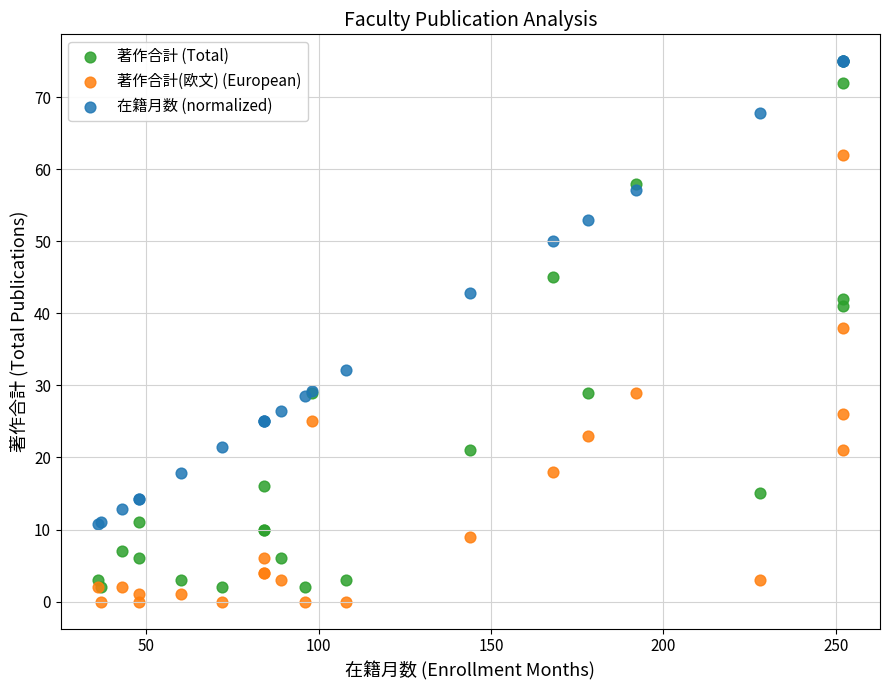

What are all the series names shown in the legend?

著作合計 (Total), 著作合計(欧文) (European), 在籍月数 (normalized)